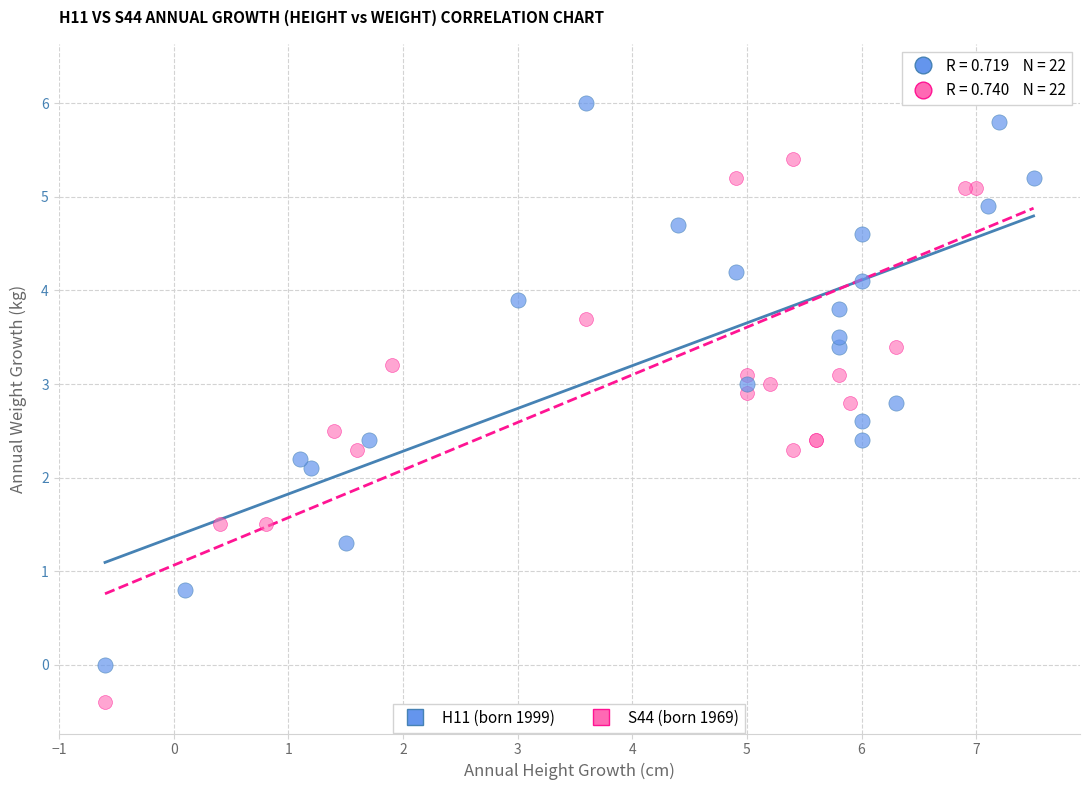

Which series contains the highest Y value?

S44 (born 1969)